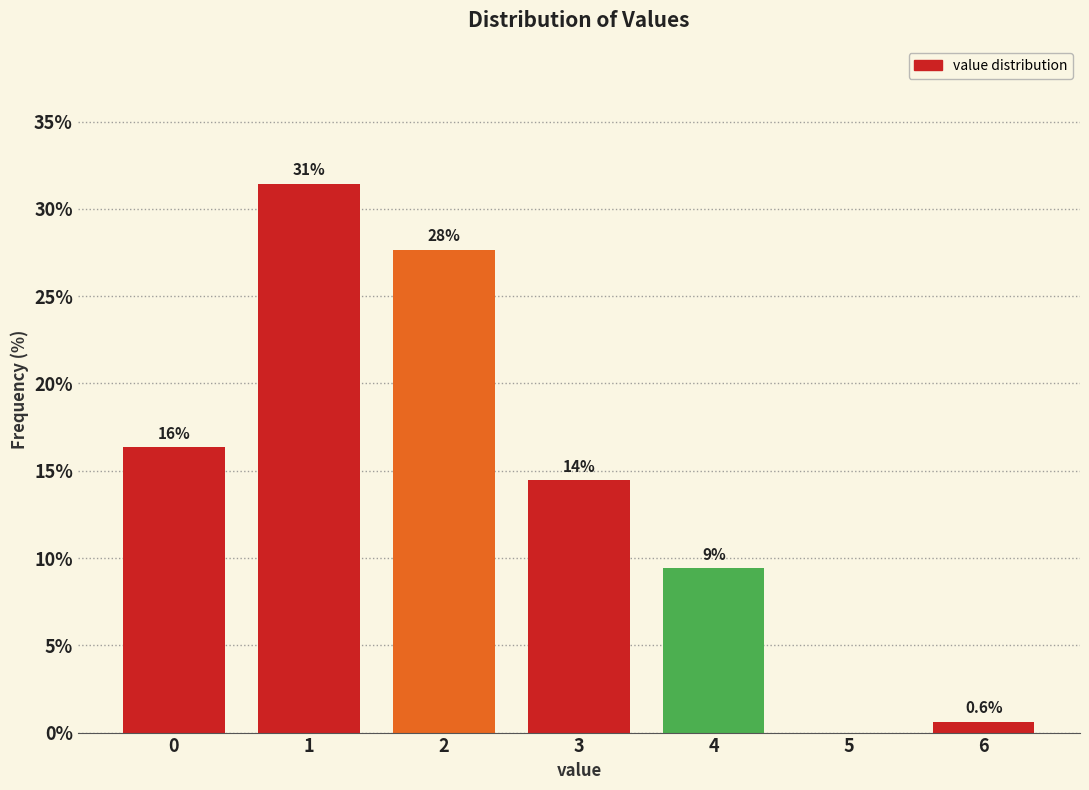

Are the bars horizontal?

No